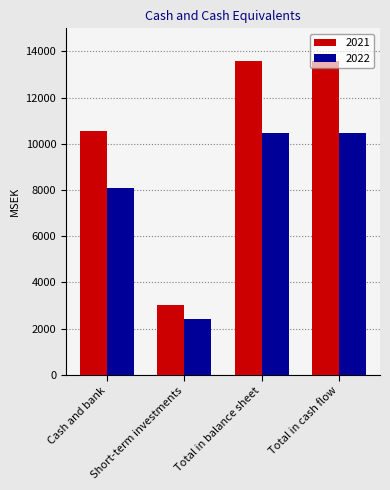

What is the label of the 2nd bar from the right?

Total in balance sheet